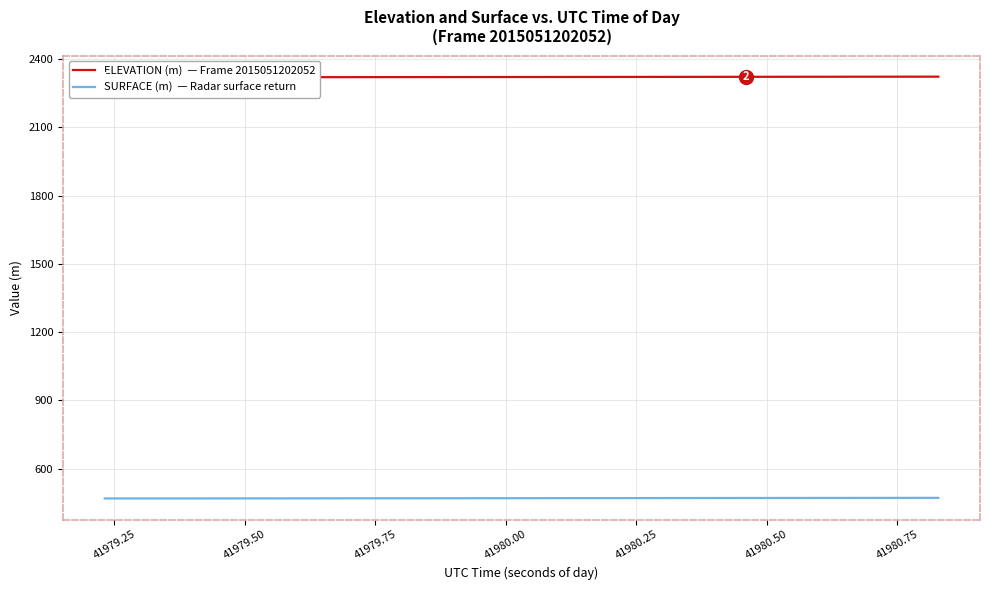

Reading left to right, list all the values displayed in this chart.

ELEVATION (m): 2319.9	2320.0	2320.0	2320.1	2320.2	2320.3	2320.4	2320.4	2320.5	2320.6	2320.7	2320.8	2320.9	2320.9	2321.0	2321.1	2321.2	2321.3	2321.3	2321.4	2321.5	2321.6	2321.7	2321.7	2321.8	2321.9	2322.0	2322.1	2322.1	2322.2	2322.3	2322.4	2322.5	2322.5	2322.6	2322.7	2322.8	2322.9	2322.9	2323.0
SURFACE (m): 468.3	468.3	468.3	468.3	468.4	468.5	468.5	468.6	468.6	468.8	468.8	468.9	469.0	469.1	469.1	469.2	469.3	469.4	469.4	469.4	469.6	469.7	469.8	469.9	469.9	470.0	470.1	470.1	470.2	470.2	470.3	470.4	470.4	470.5	470.6	470.7	470.8	470.8	470.9	470.9